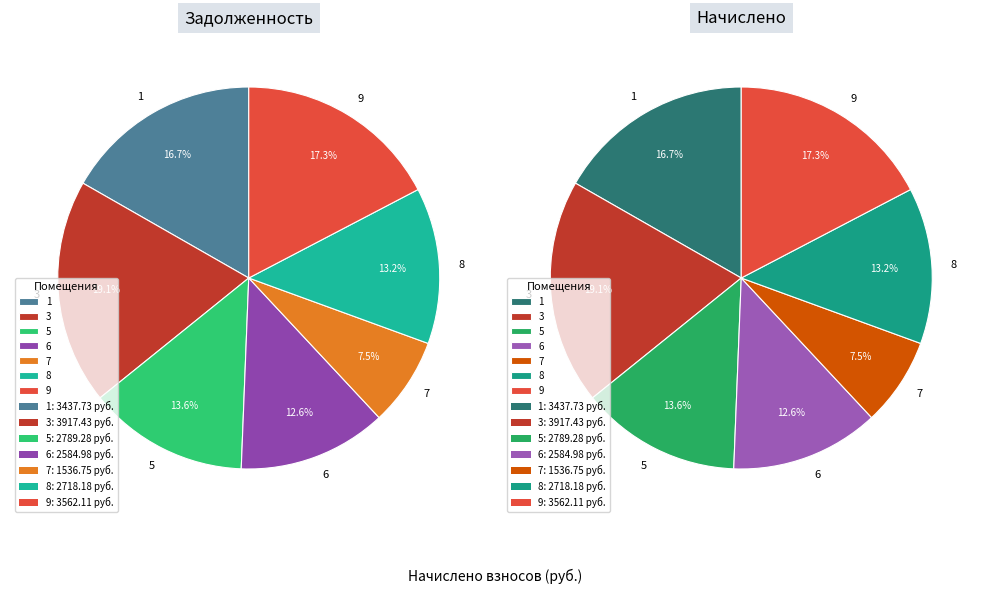

To the nearest percent, what is the difference between the largest and smallest slice percentages?

12%